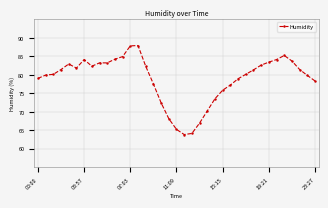

What is the smallest value displayed?

63.8